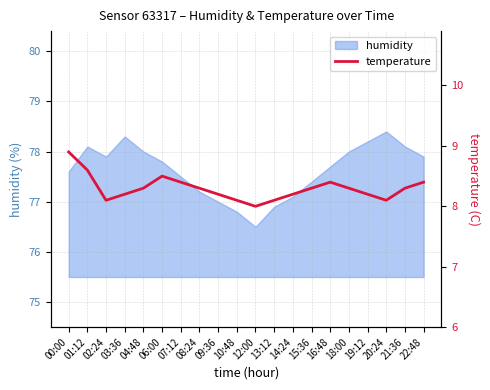

Between 04:48 and 15:36, which is larger?

04:48